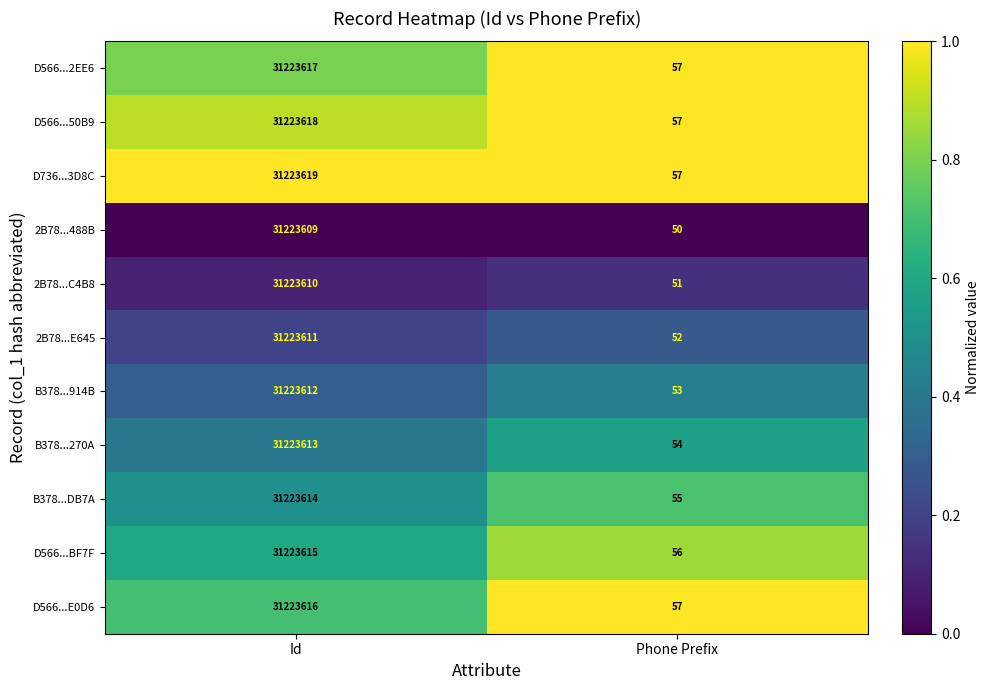

The value of 2B78...E645 at Phone Prefix is 74. True or false?

False